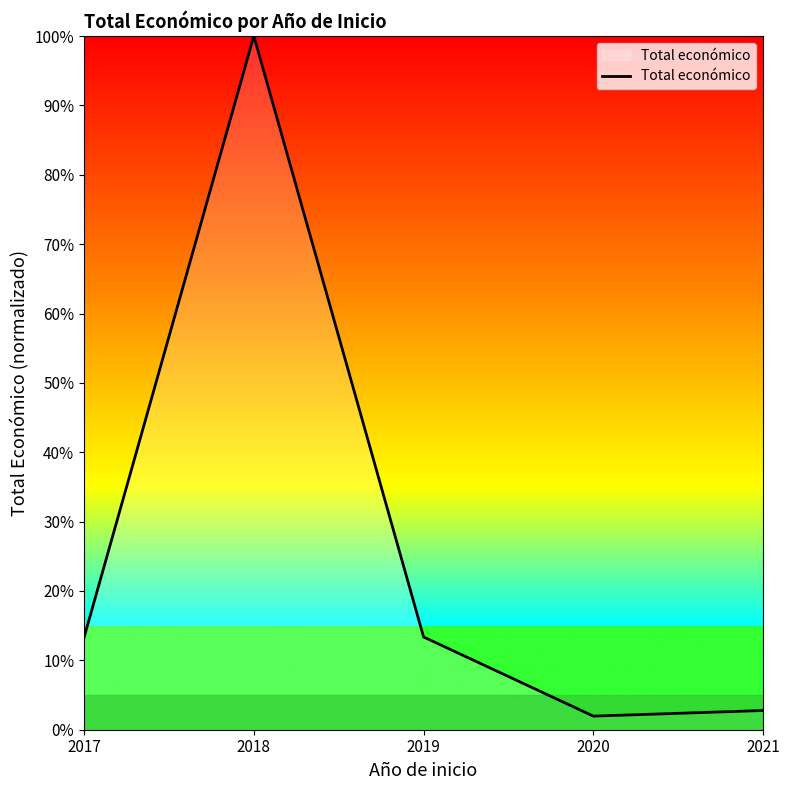

What is the difference between the second highest and second lowest values?

10.6